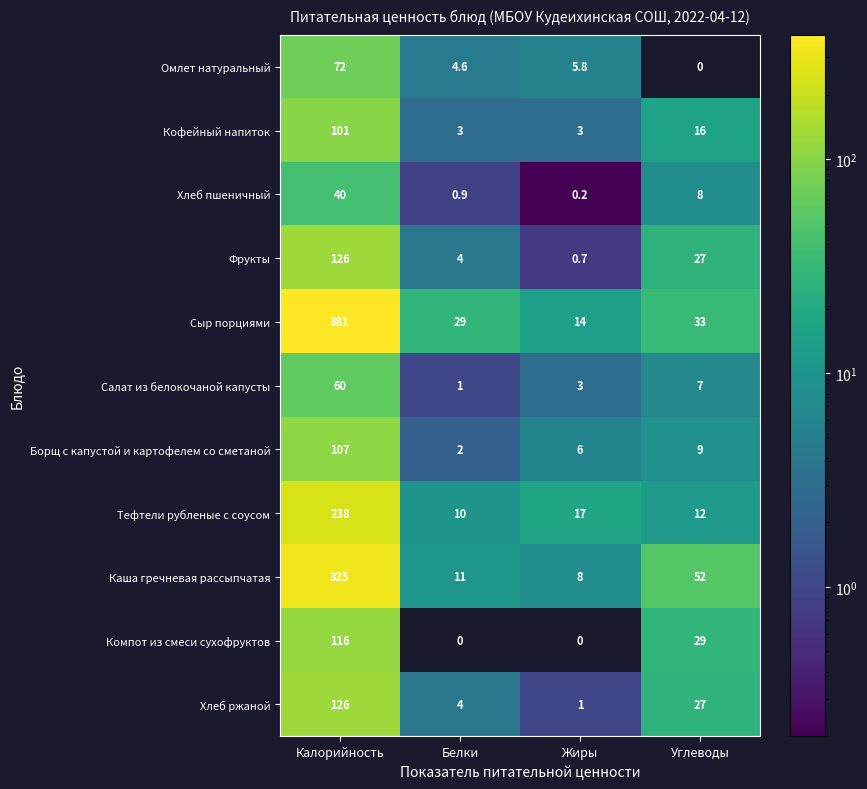

What is the sum of all Кофейный напиток values?

123.0